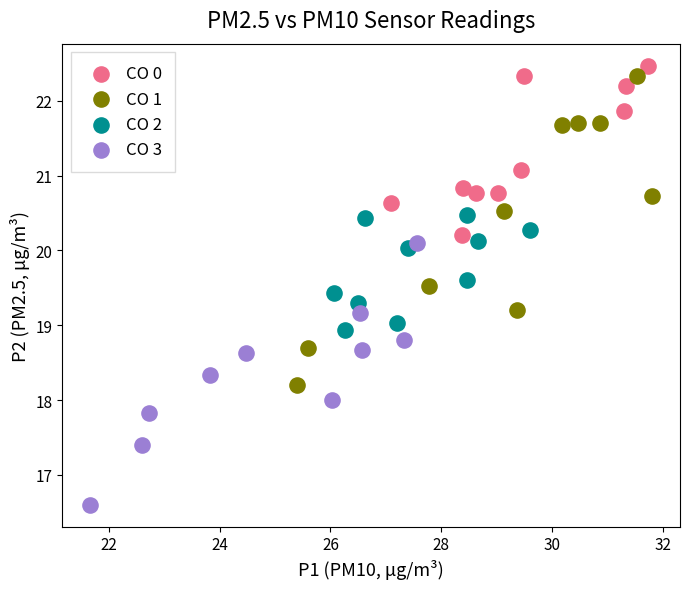

Which series has the widest spread of Y values?

CO 1